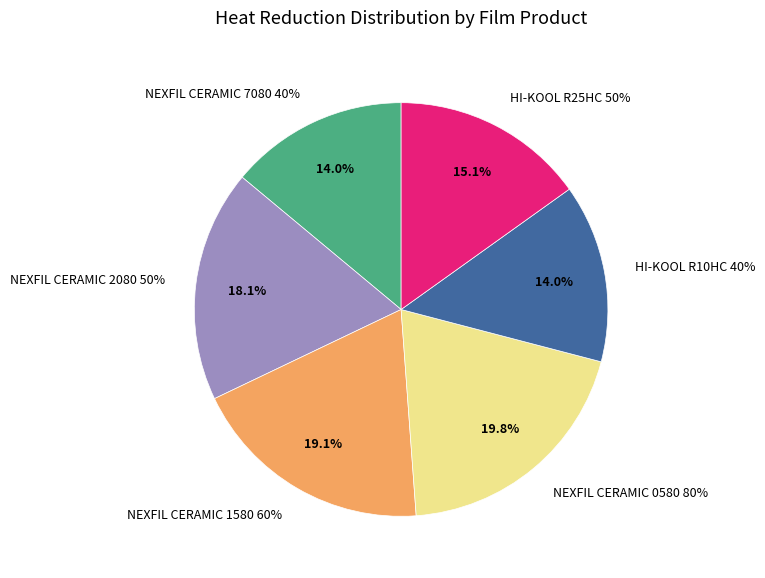

To the nearest percent, what portion does HI-KOOL R10HC 40% represent?

14%